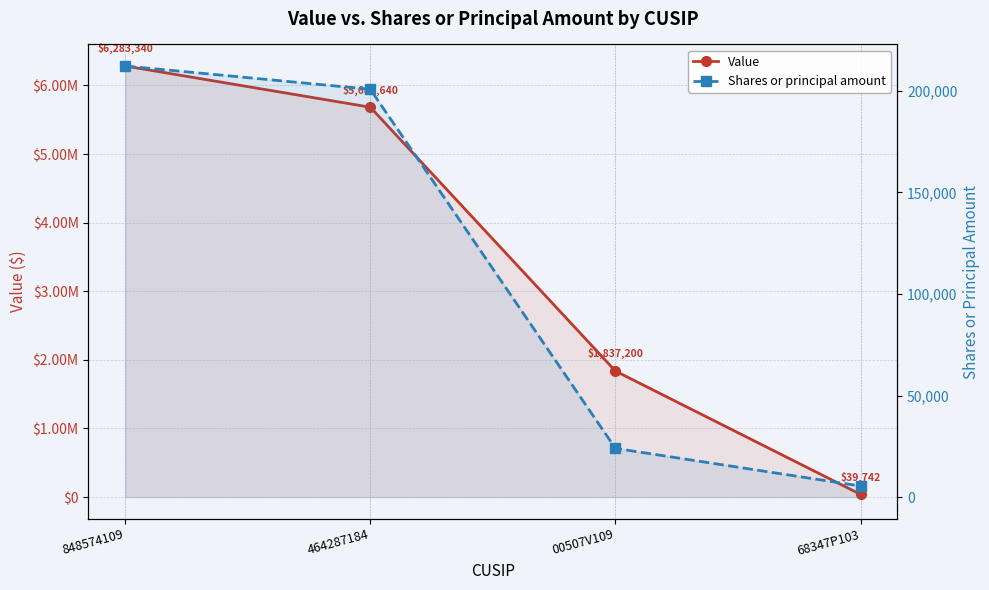

True or false: Shares or principal amount and Value cross at least once.

False